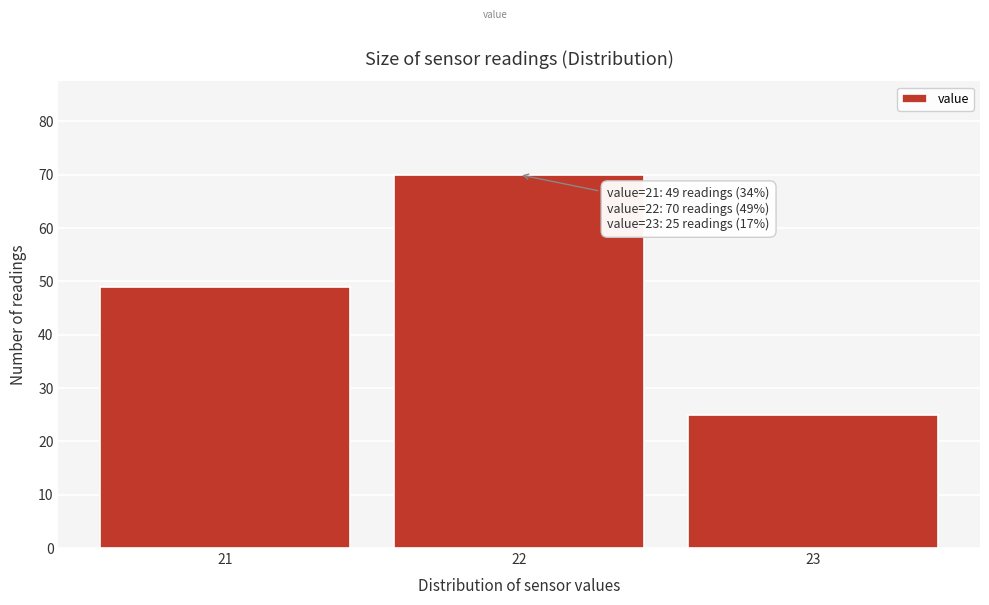

Which range on the x-axis has the tallest bar?

21.5 to 22.5